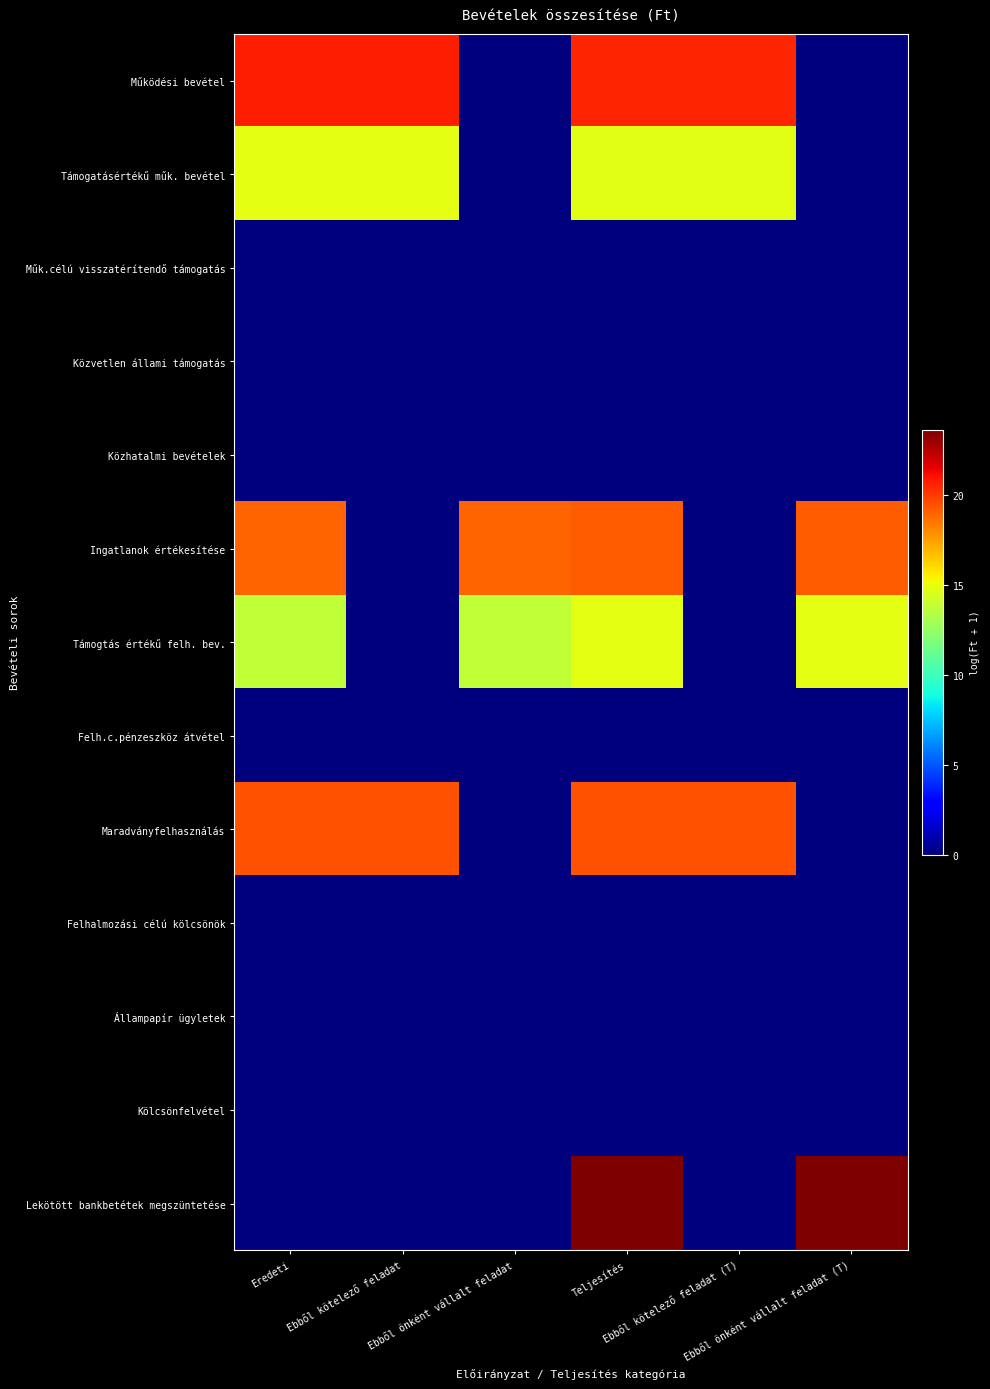

How many data points does each series have?

6